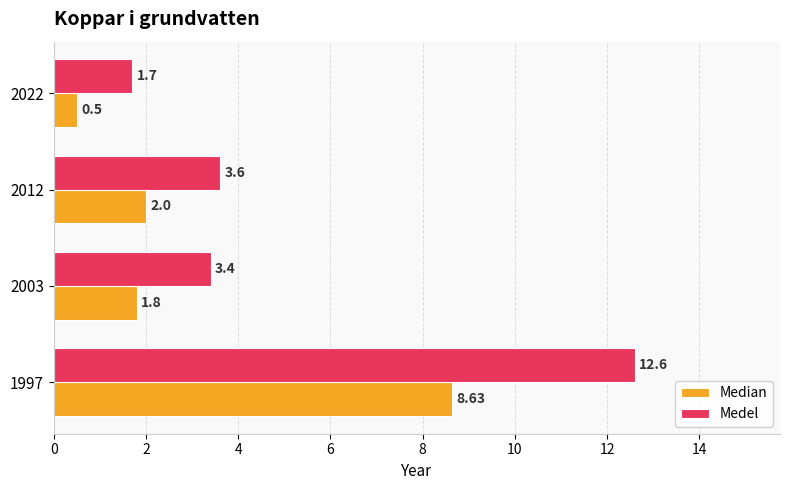

What is the difference between the maximum and minimum values in the Median series?

8.1